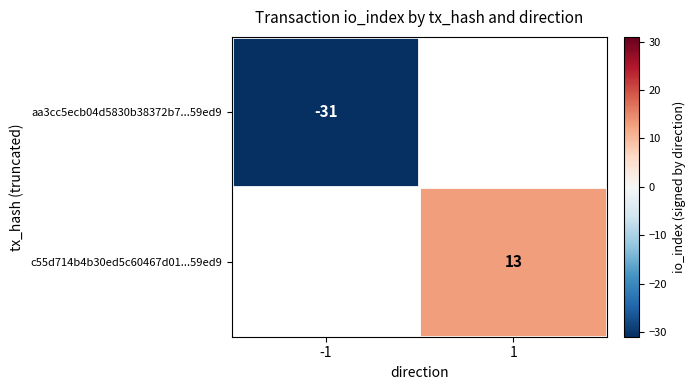

Is it true that c55d714b4b30ed5c60467d01...59ed9 equals 7 at 1?

False